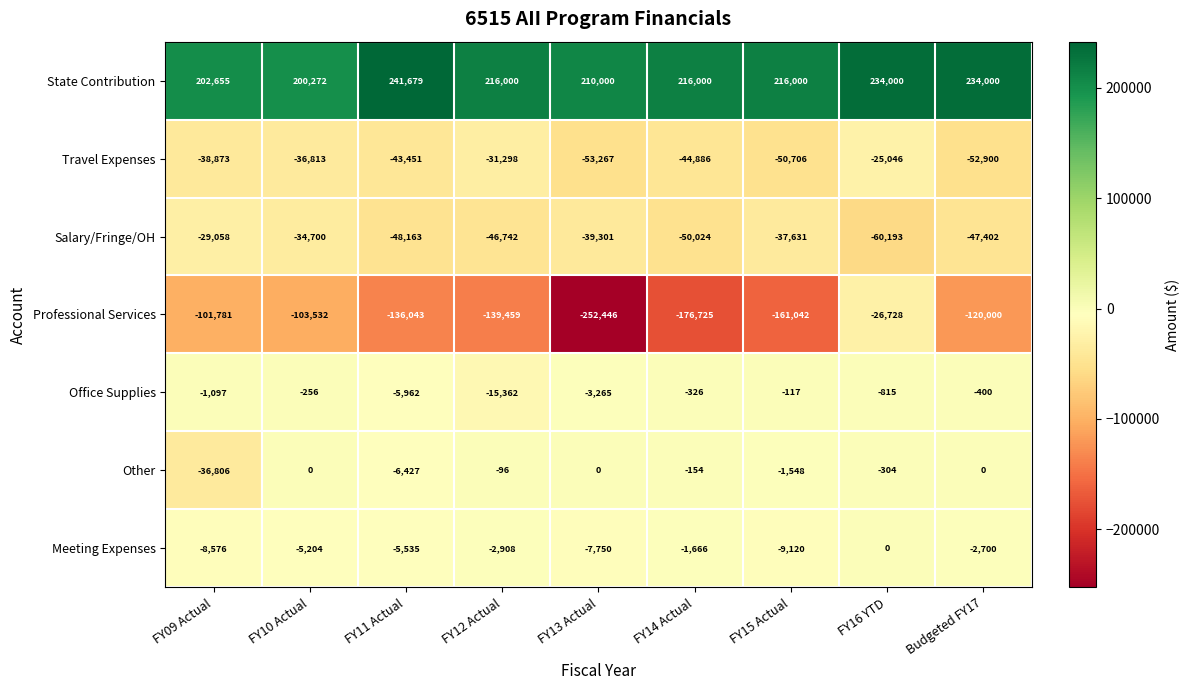

What is the difference between the second highest and second lowest values in the Other series?

6427